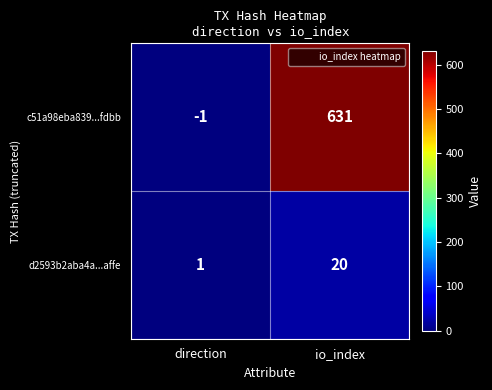

What is the minimum value shown in the chart?

-1